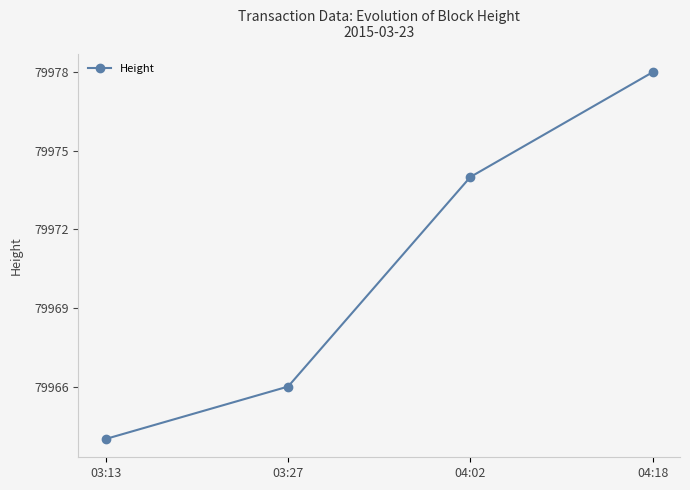

True or false: there are more than 2 points higher than both neighbors.

False